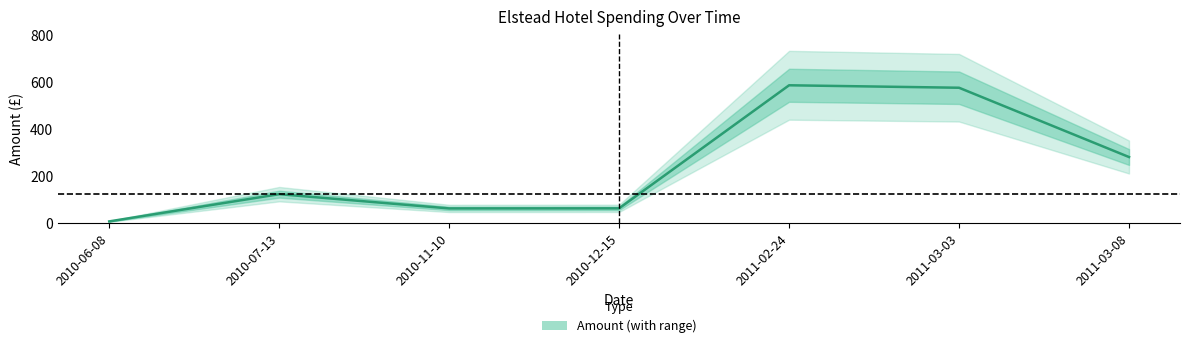

What is the change in value from 2010-07-13 to 2011-03-03?

+453.7